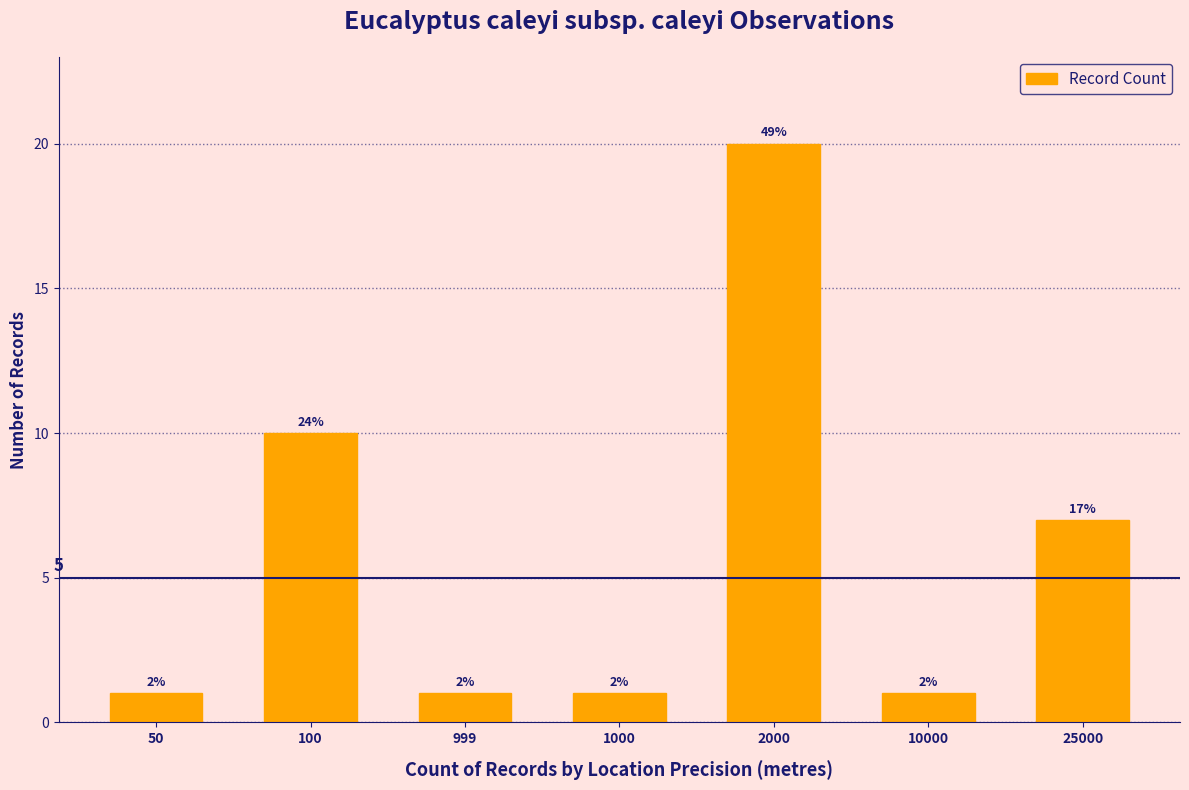

How many bars are there in total?

7